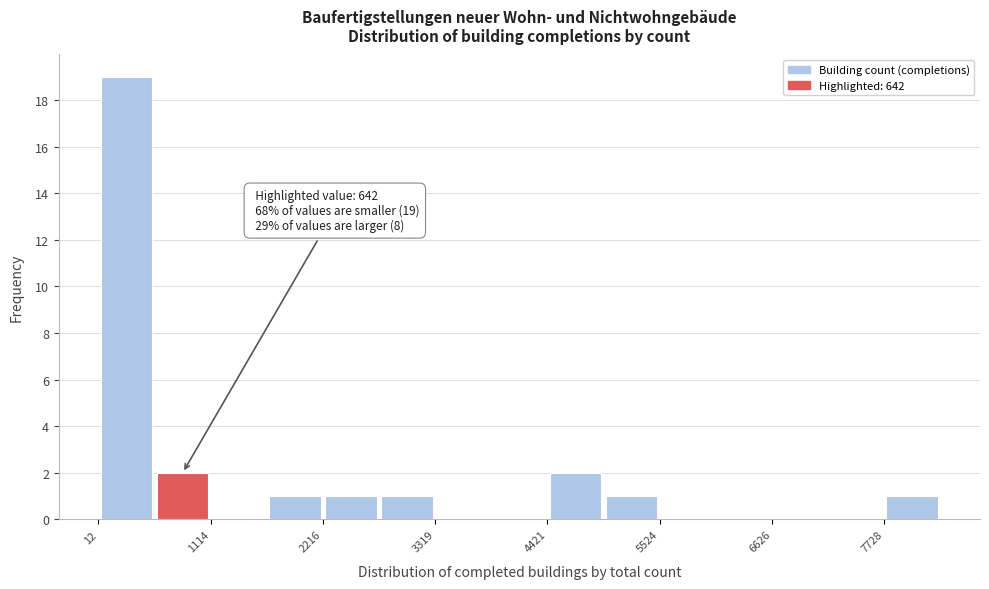

Around what value on the x-axis is the tallest bar? Give the approximate position of its centre, as read against the axis.

200